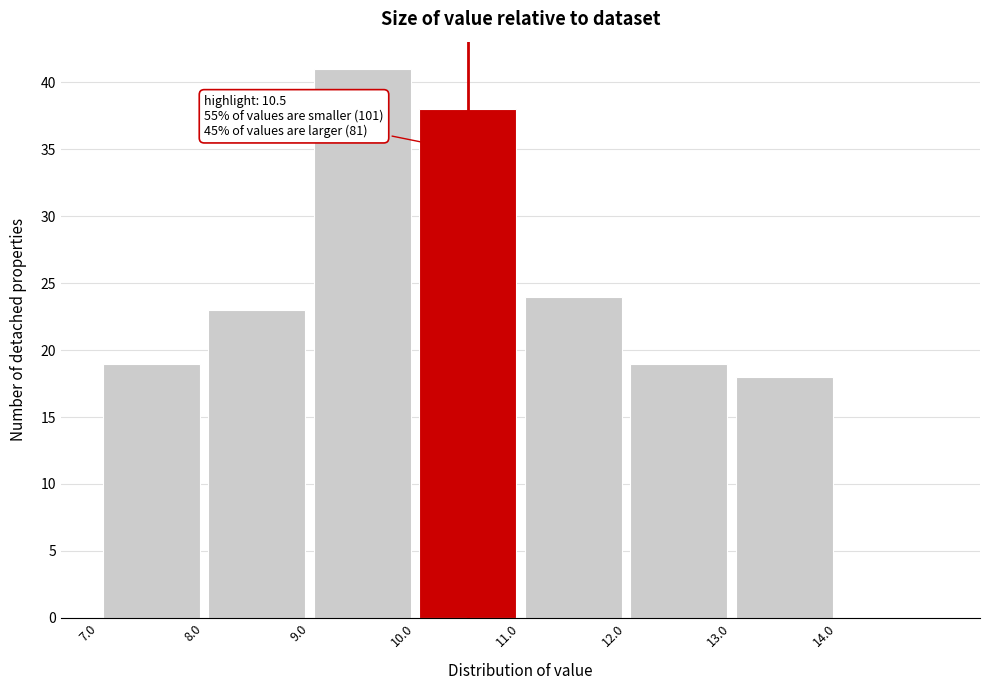

Which range on the x-axis has the tallest bar?

9 to 10